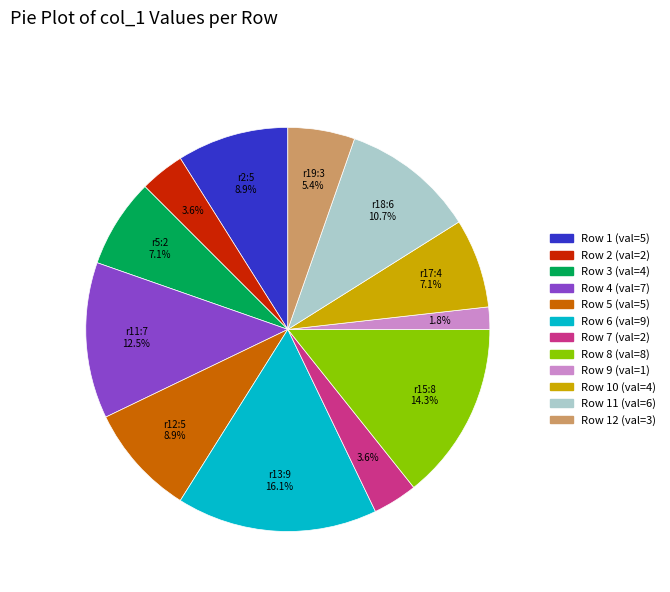

Is there a majority slice in this chart?

No